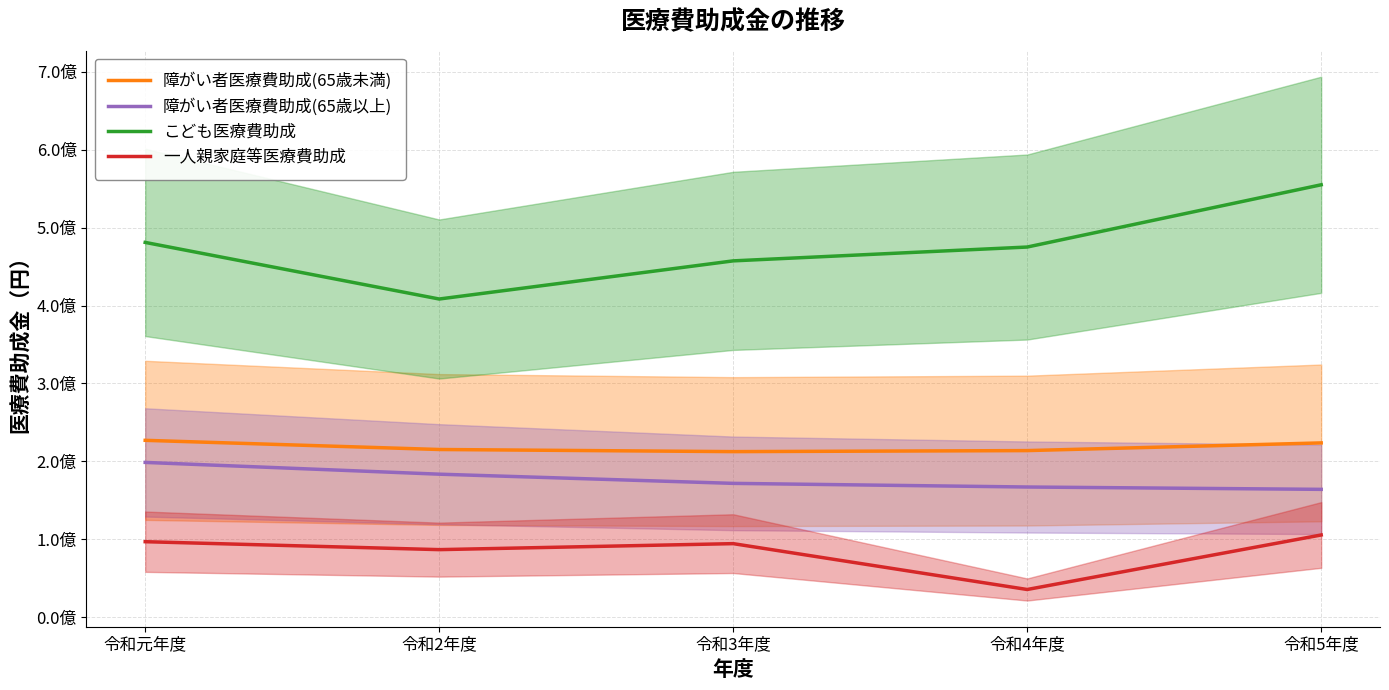

At how many categories does at least one series exceed 332258120?

5